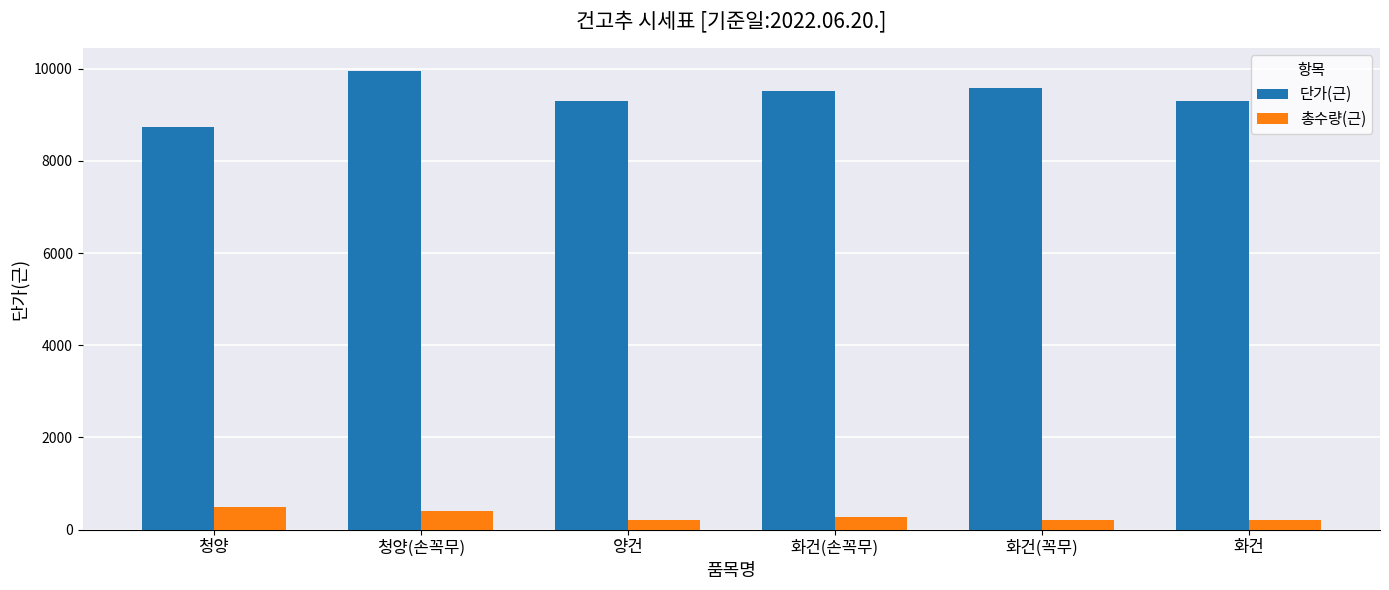

What position from the left is 청양?

1